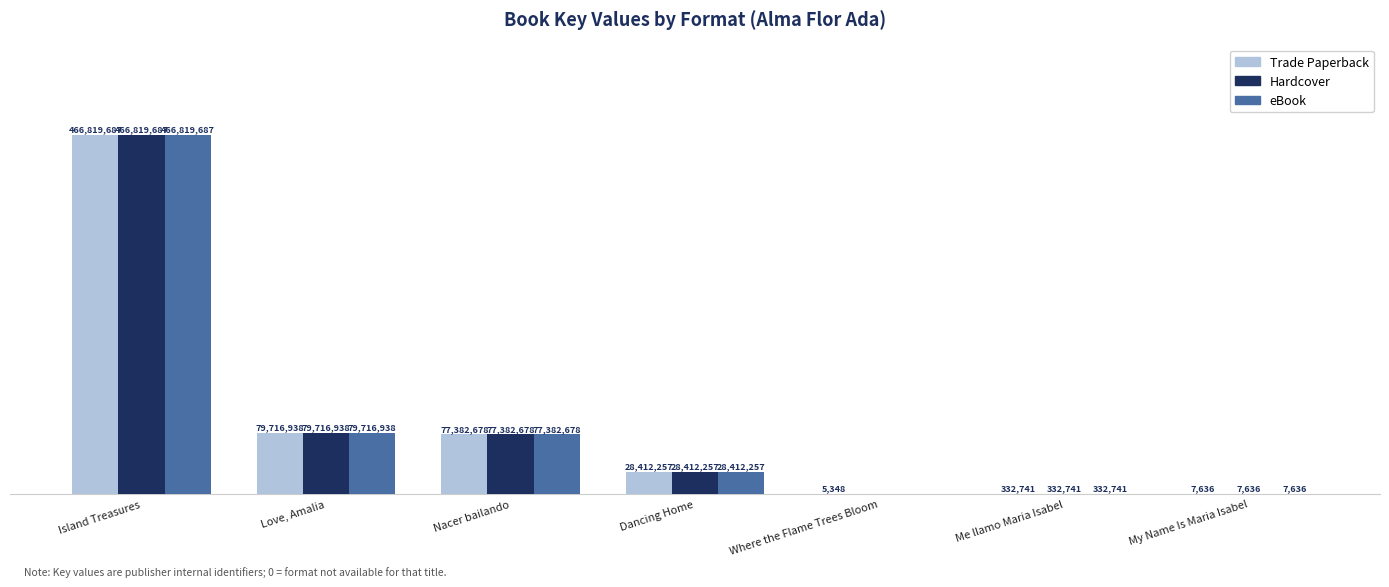

At which label is Trade Paperback closest to 233412517?

Love, Amalia